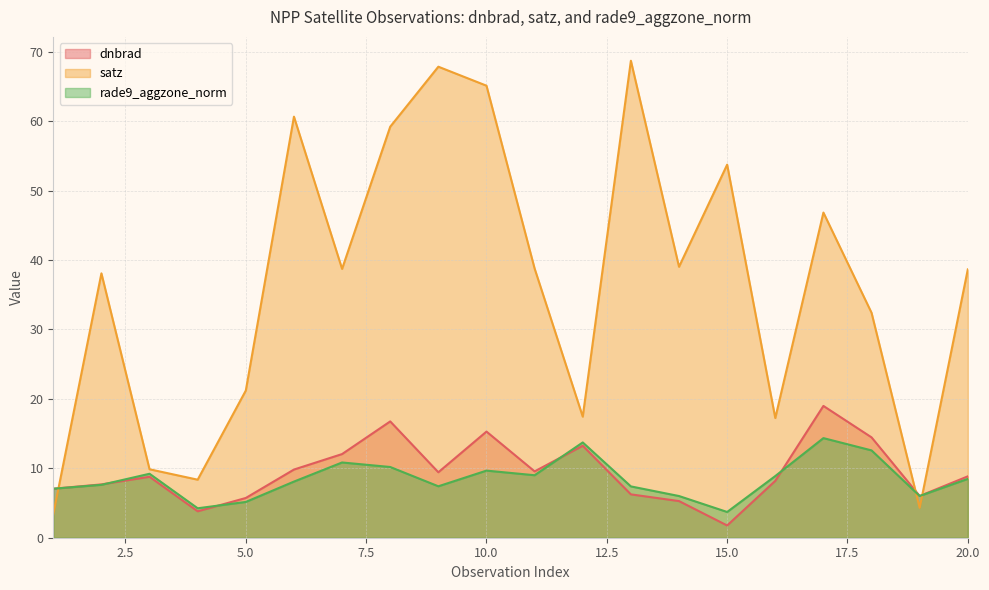

Rank the series by their maximum value, from lowest to highest.

rade9_aggzone_norm, dnbrad, satz